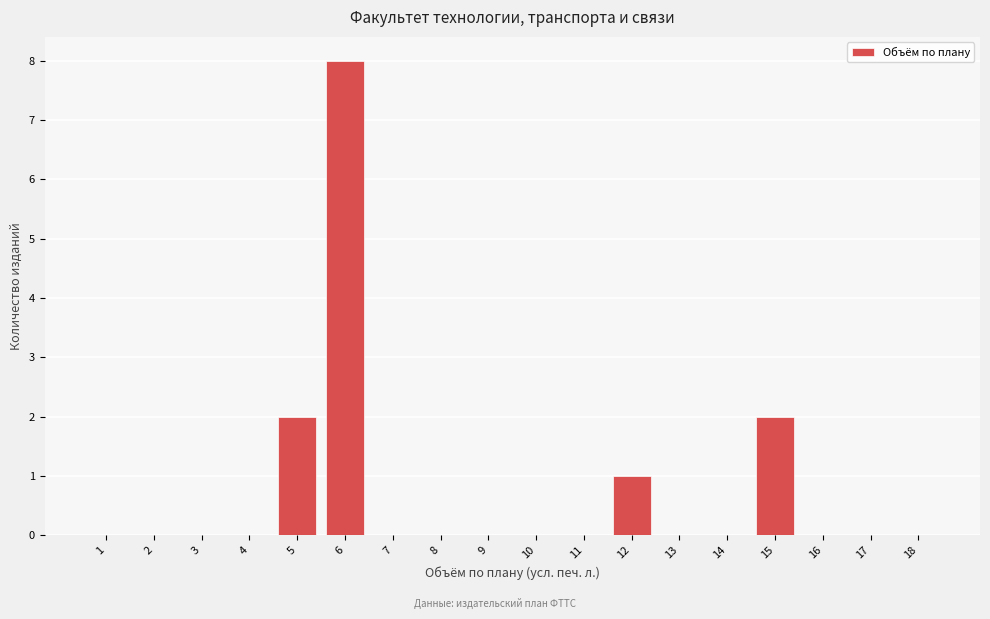

Reading right to left, transcribe all the data shown in this chart.

18=0	17=0	16=0	15=2	14=0	13=0	12=1	11=0	10=0	9=0	8=0	7=0	6=8	5=2	4=0	3=0	2=0	1=0